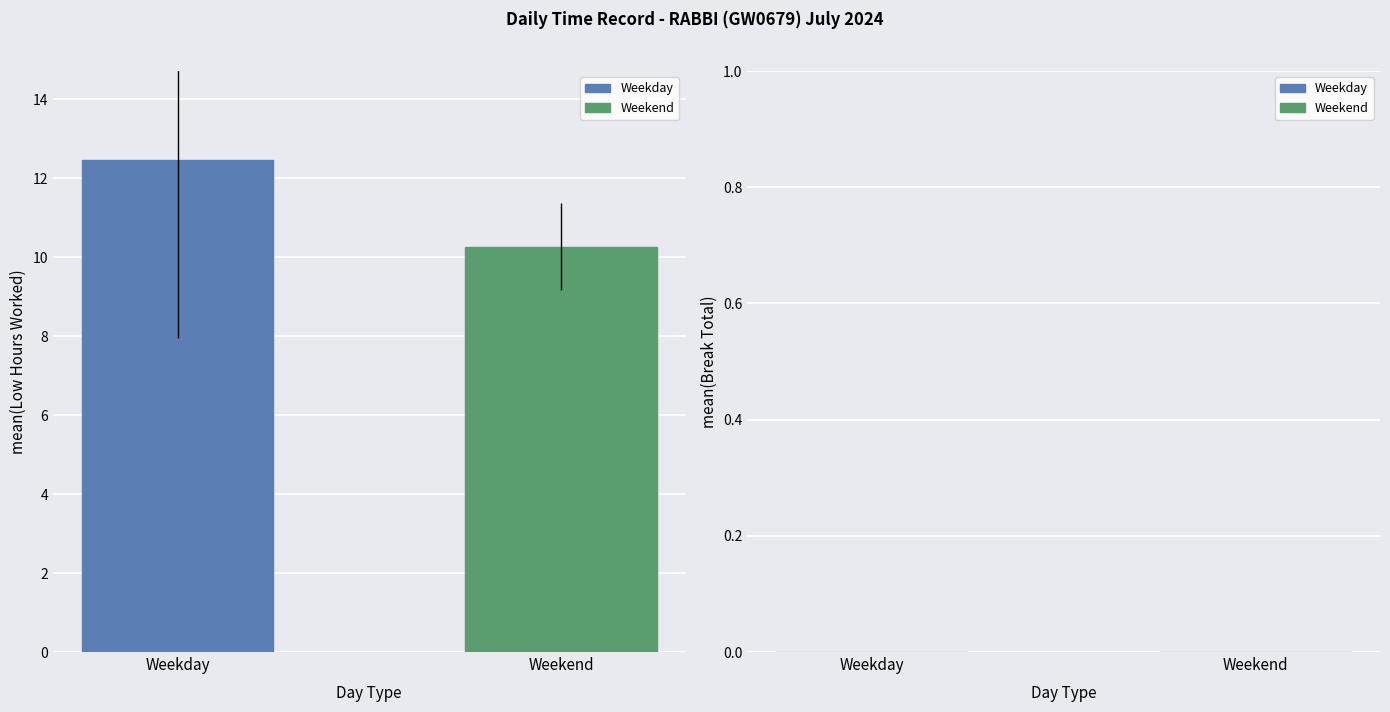

What is the ratio of the value at Weekend to the value at Weekday?

0.8